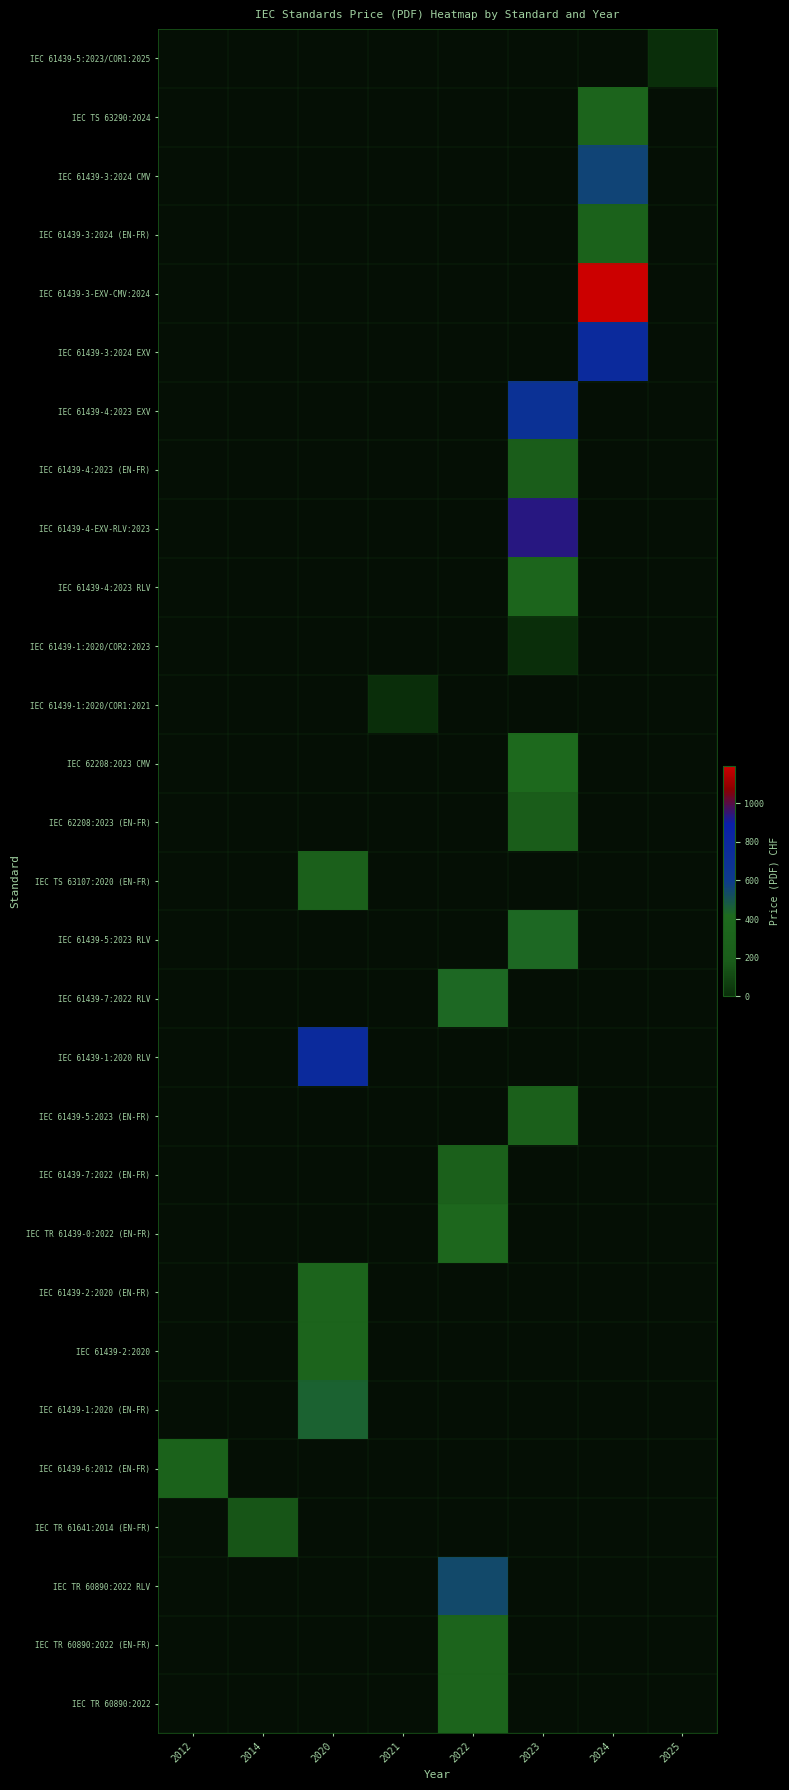

Reading left to right, list all the values displayed in this chart.

IEC 61439-5:2023/COR1:2025: 2012=-1	2014=-1	2020=-1	2021=-1	2022=-1	2023=-1	2024=-1	2025=0
IEC TS 63290:2024: 2012=-1	2014=-1	2020=-1	2021=-1	2022=-1	2023=-1	2024=320	2025=-1
IEC 61439-3:2024 CMV: 2012=-1	2014=-1	2020=-1	2021=-1	2022=-1	2023=-1	2024=560	2025=-1
IEC 61439-3:2024 (EN-FR): 2012=-1	2014=-1	2020=-1	2021=-1	2022=-1	2023=-1	2024=280	2025=-1
IEC 61439-3-EXV-CMV:2024: 2012=-1	2014=-1	2020=-1	2021=-1	2022=-1	2023=-1	2024=1193	2025=-1
IEC 61439-3:2024 EXV: 2012=-1	2014=-1	2020=-1	2021=-1	2022=-1	2023=-1	2024=765	2025=-1
IEC 61439-4:2023 EXV: 2012=-1	2014=-1	2020=-1	2021=-1	2022=-1	2023=697	2024=-1	2025=-1
IEC 61439-4:2023 (EN-FR): 2012=-1	2014=-1	2020=-1	2021=-1	2022=-1	2023=200	2024=-1	2025=-1
IEC 61439-4-EXV-RLV:2023: 2012=-1	2014=-1	2020=-1	2021=-1	2022=-1	2023=933	2024=-1	2025=-1
IEC 61439-4:2023 RLV: 2012=-1	2014=-1	2020=-1	2021=-1	2022=-1	2023=340	2024=-1	2025=-1
IEC 61439-1:2020/COR2:2023: 2012=-1	2014=-1	2020=-1	2021=-1	2022=-1	2023=0	2024=-1	2025=-1
IEC 61439-1:2020/COR1:2021: 2012=-1	2014=-1	2020=-1	2021=0	2022=-1	2023=-1	2024=-1	2025=-1
IEC 62208:2023 CMV: 2012=-1	2014=-1	2020=-1	2021=-1	2022=-1	2023=400	2024=-1	2025=-1
IEC 62208:2023 (EN-FR): 2012=-1	2014=-1	2020=-1	2021=-1	2022=-1	2023=200	2024=-1	2025=-1
IEC TS 63107:2020 (EN-FR): 2012=-1	2014=-1	2020=250	2021=-1	2022=-1	2023=-1	2024=-1	2025=-1
IEC 61439-5:2023 RLV: 2012=-1	2014=-1	2020=-1	2021=-1	2022=-1	2023=425	2024=-1	2025=-1
IEC 61439-7:2022 RLV: 2012=-1	2014=-1	2020=-1	2021=-1	2022=425	2023=-1	2024=-1	2025=-1
IEC 61439-1:2020 RLV: 2012=-1	2014=-1	2020=765	2021=-1	2022=-1	2023=-1	2024=-1	2025=-1
IEC 61439-5:2023 (EN-FR): 2012=-1	2014=-1	2020=-1	2021=-1	2022=-1	2023=250	2024=-1	2025=-1
IEC 61439-7:2022 (EN-FR): 2012=-1	2014=-1	2020=-1	2021=-1	2022=250	2023=-1	2024=-1	2025=-1
IEC TR 61439-0:2022 (EN-FR): 2012=-1	2014=-1	2020=-1	2021=-1	2022=365	2023=-1	2024=-1	2025=-1
IEC 61439-2:2020 (EN-FR): 2012=-1	2014=-1	2020=320	2021=-1	2022=-1	2023=-1	2024=-1	2025=-1
IEC 61439-2:2020: 2012=-1	2014=-1	2020=320	2021=-1	2022=-1	2023=-1	2024=-1	2025=-1
IEC 61439-1:2020 (EN-FR): 2012=-1	2014=-1	2020=450	2021=-1	2022=-1	2023=-1	2024=-1	2025=-1
IEC 61439-6:2012 (EN-FR): 2012=280	2014=-1	2020=-1	2021=-1	2022=-1	2023=-1	2024=-1	2025=-1
IEC TR 61641:2014 (EN-FR): 2012=-1	2014=155	2020=-1	2021=-1	2022=-1	2023=-1	2024=-1	2025=-1
IEC TR 60890:2022 RLV: 2012=-1	2014=-1	2020=-1	2021=-1	2022=544	2023=-1	2024=-1	2025=-1
IEC TR 60890:2022 (EN-FR): 2012=-1	2014=-1	2020=-1	2021=-1	2022=320	2023=-1	2024=-1	2025=-1
IEC TR 60890:2022: 2012=-1	2014=-1	2020=-1	2021=-1	2022=320	2023=-1	2024=-1	2025=-1